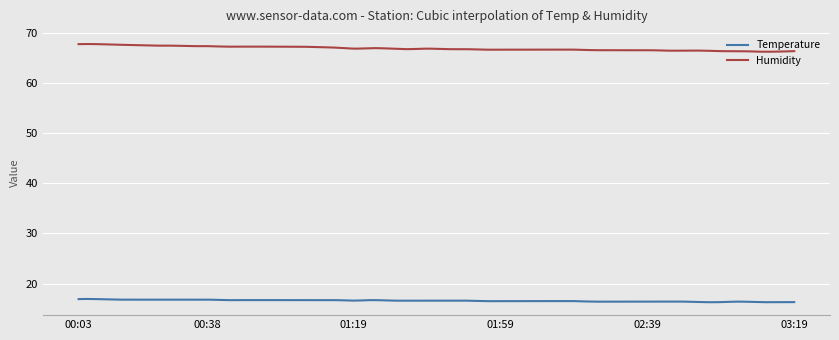

Which series has the widest spread of values?

Humidity